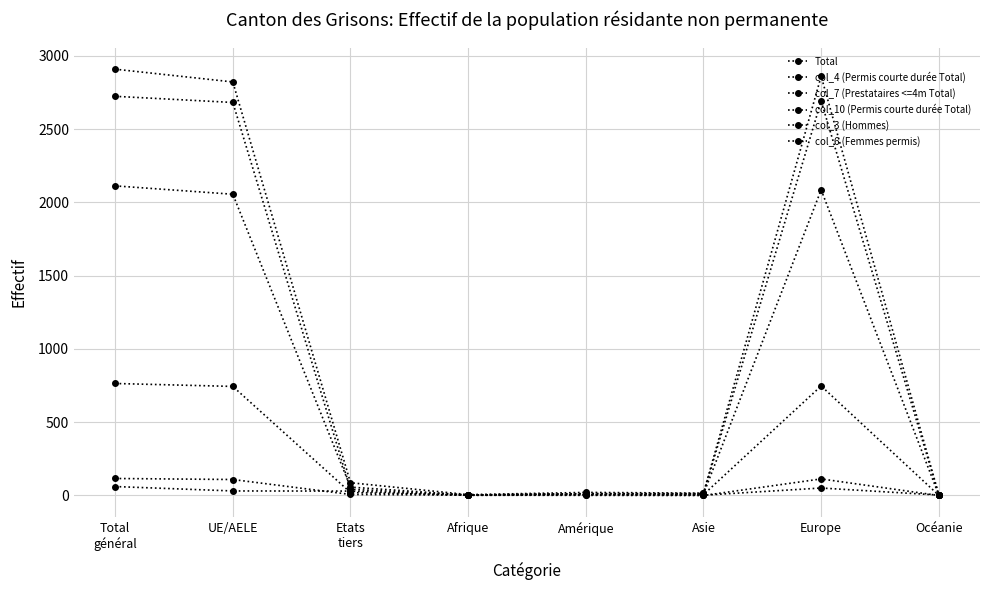

How many data points in col_6 (Femmes permis) are less than 20?

4